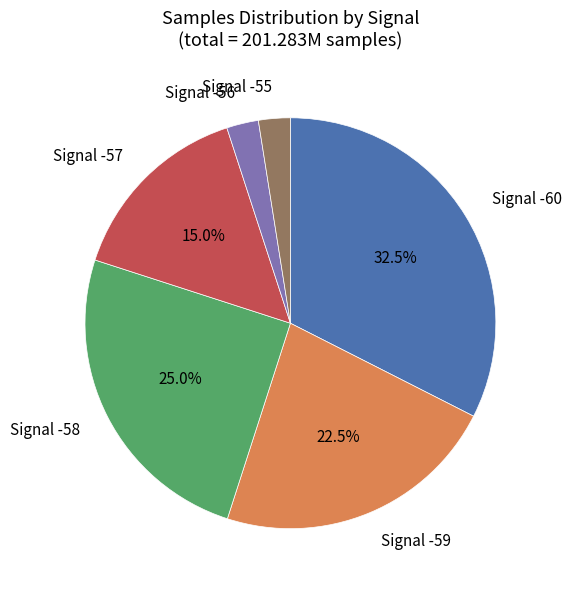

Combined, do Signal -58 and Signal -56 account for over 50%?

No